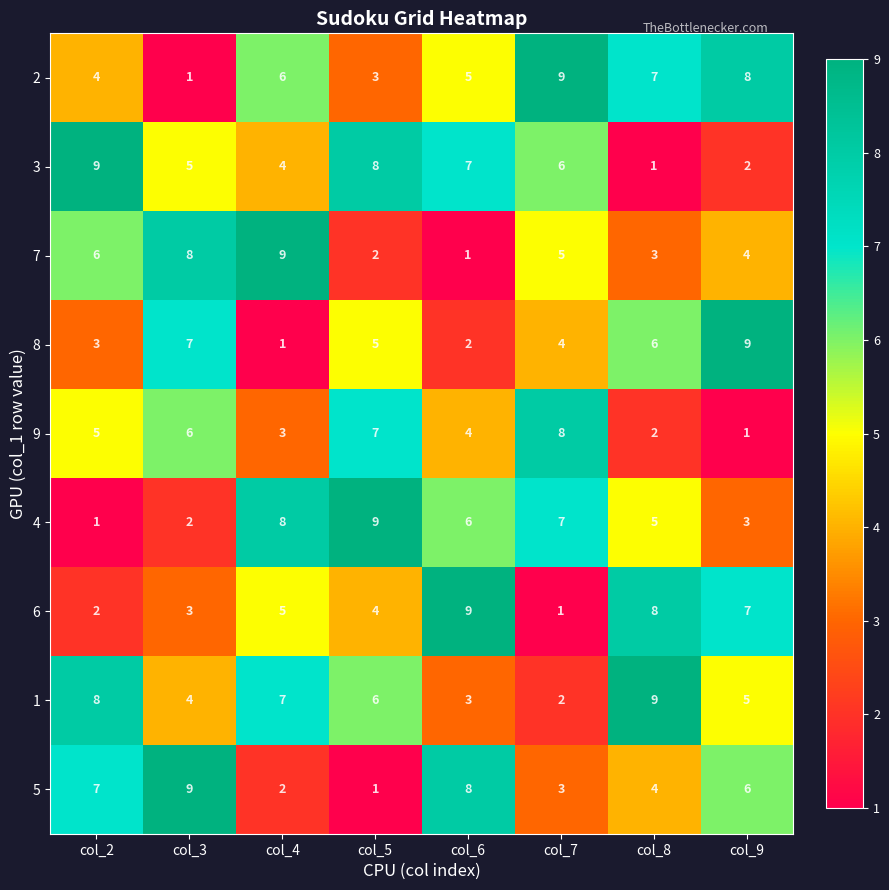

Read the 7 value at col_2.

6